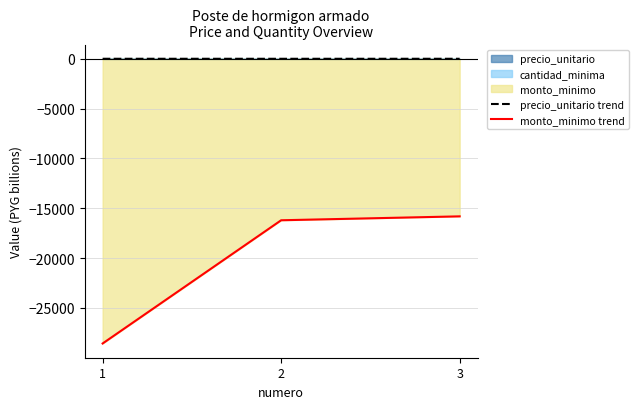

The monto_minimo trend series shows -42025.3 at 1. True or false?

False